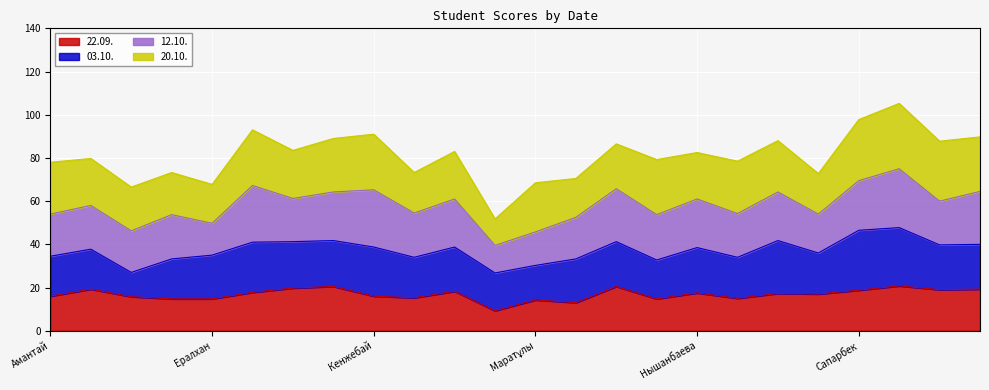

The value of 22.09. at Амантай is 23.5. True or false?

False